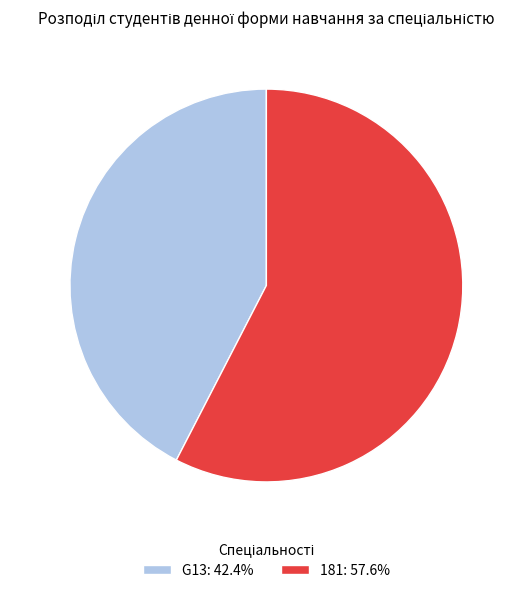

How many segments does this pie chart have?

2